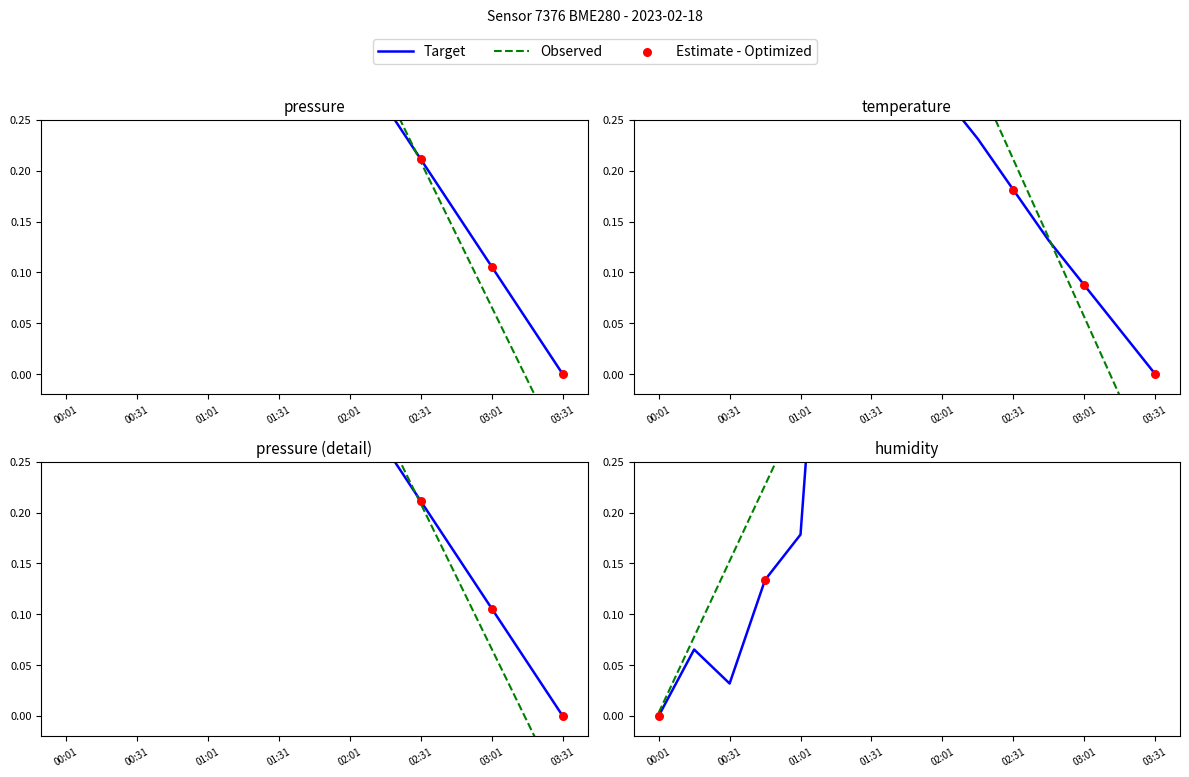

Which series has the widest spread of Y values?

pressure